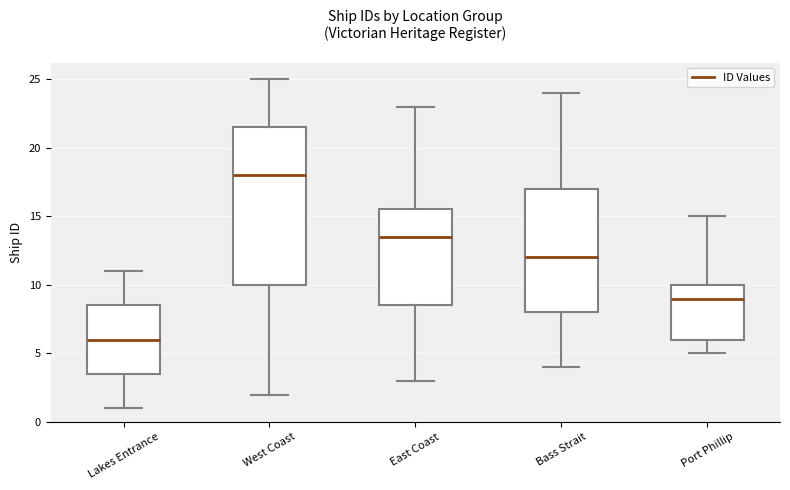

Where is the lower edge of the box for Bass Strait on the y-axis? The values are not printed on the chart, so give them approximately, as read against the axis.

8.0